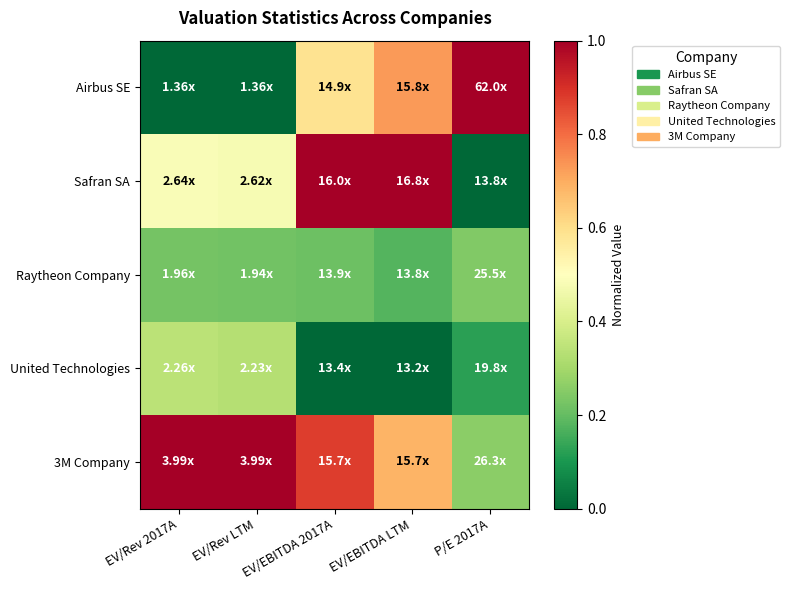

What is the total value across all series at P/E 2017A?

1.6